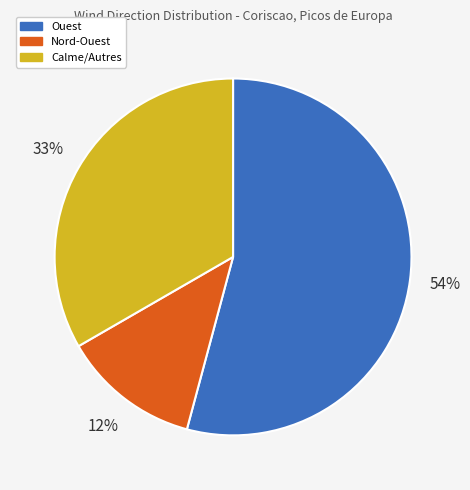

Between Ouest and Nord-Ouest, which is larger?

Ouest